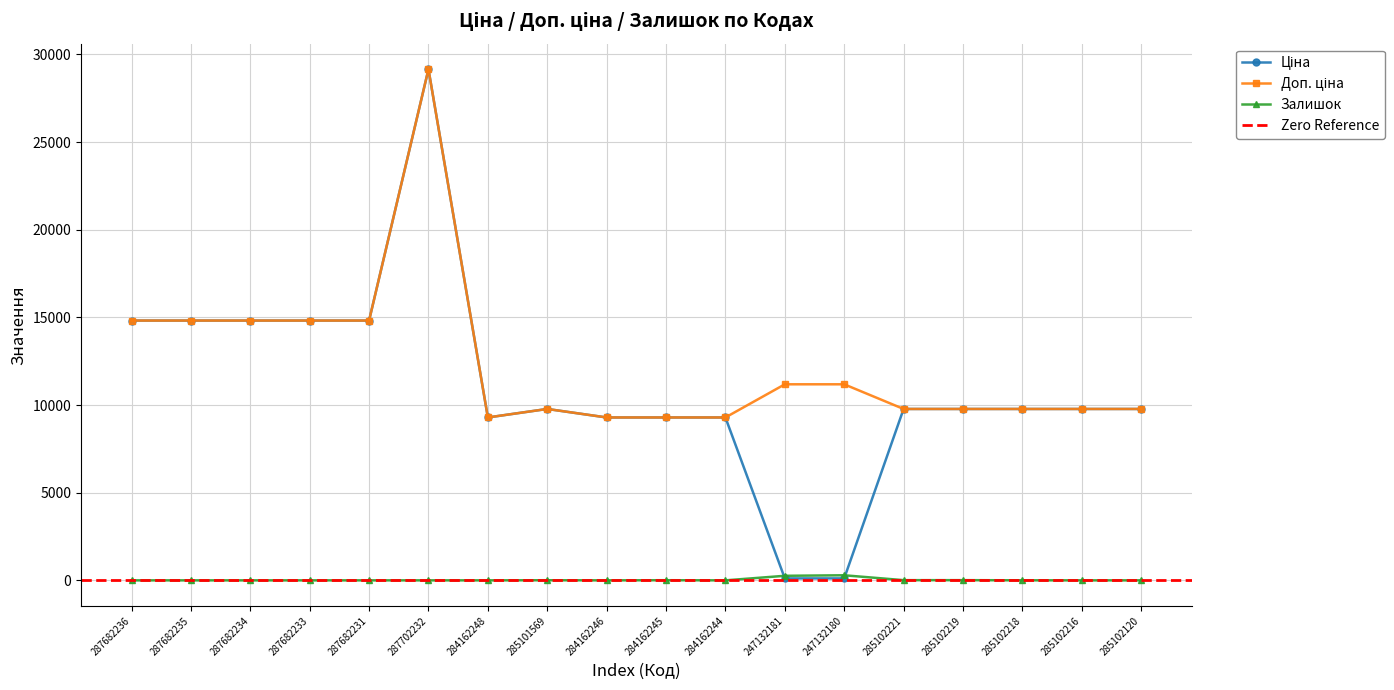

Does the chart have visible grid lines?

Yes